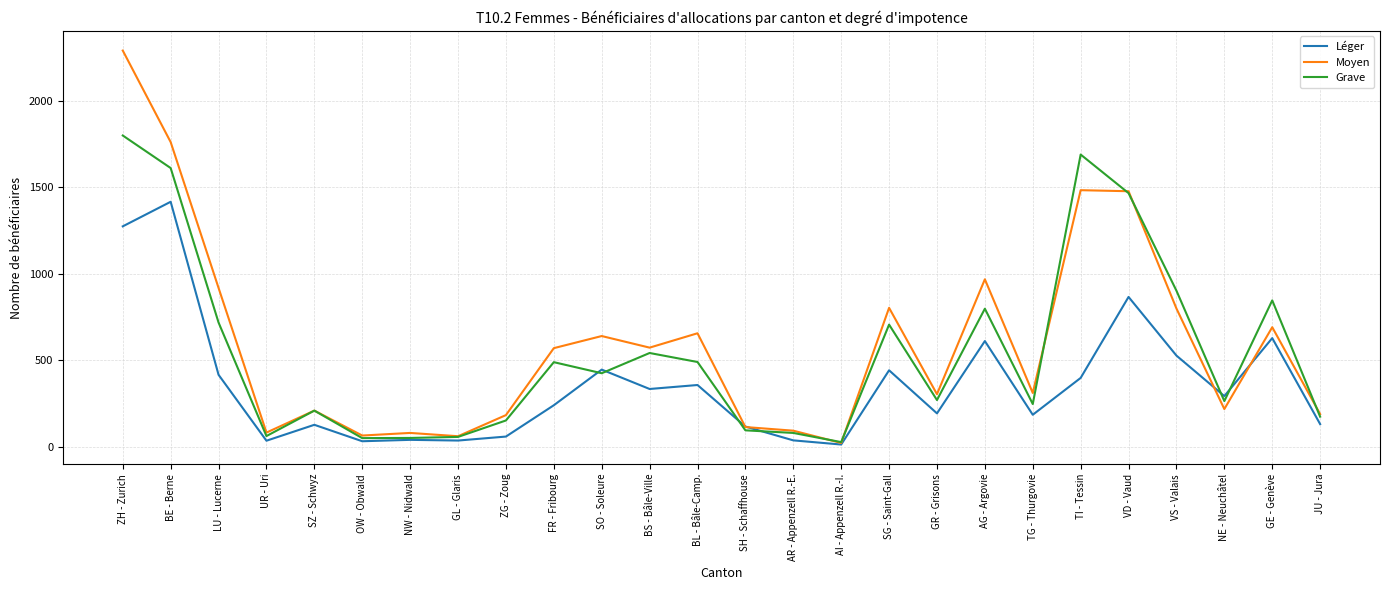

The Grave series shows 781 at BS - Bâle-Ville. True or false?

False